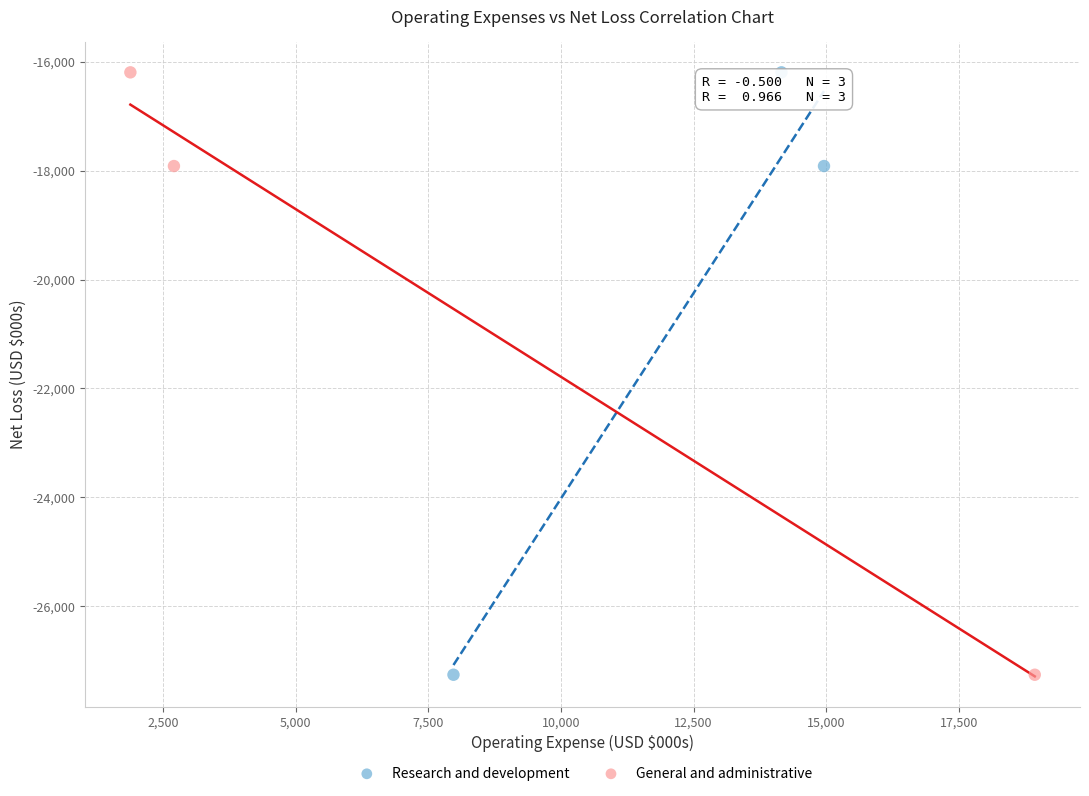

What are all the series names shown in the legend?

Research and development, General and administrative